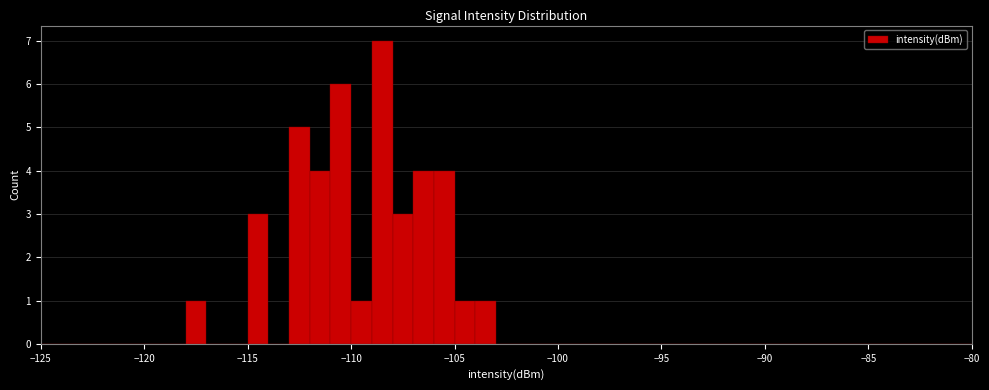

Around what value on the x-axis is the tallest bar? Give the approximate position of its centre, as read against the axis.

-108.5